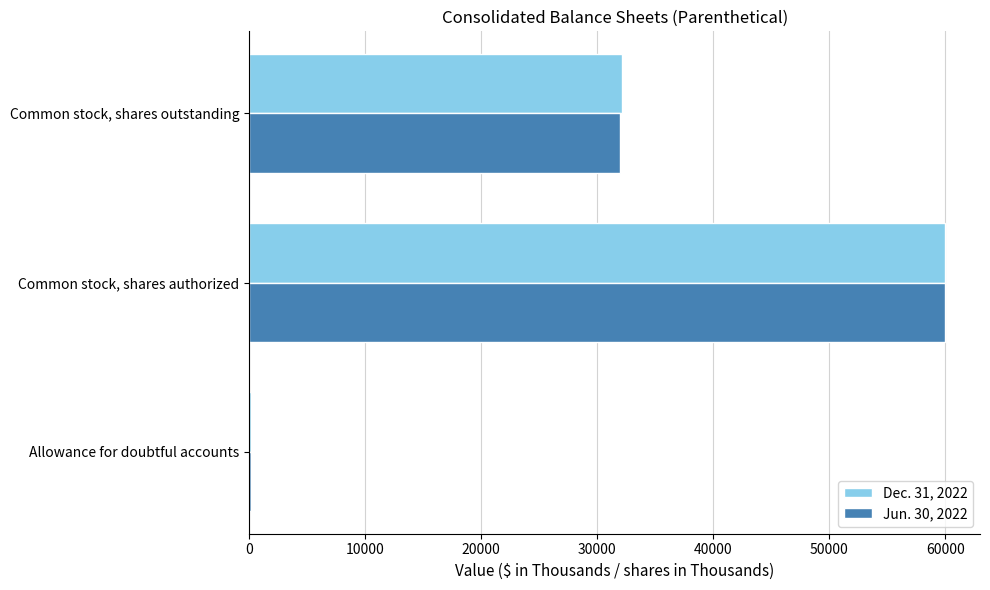

What is the greatest value displayed?

60000